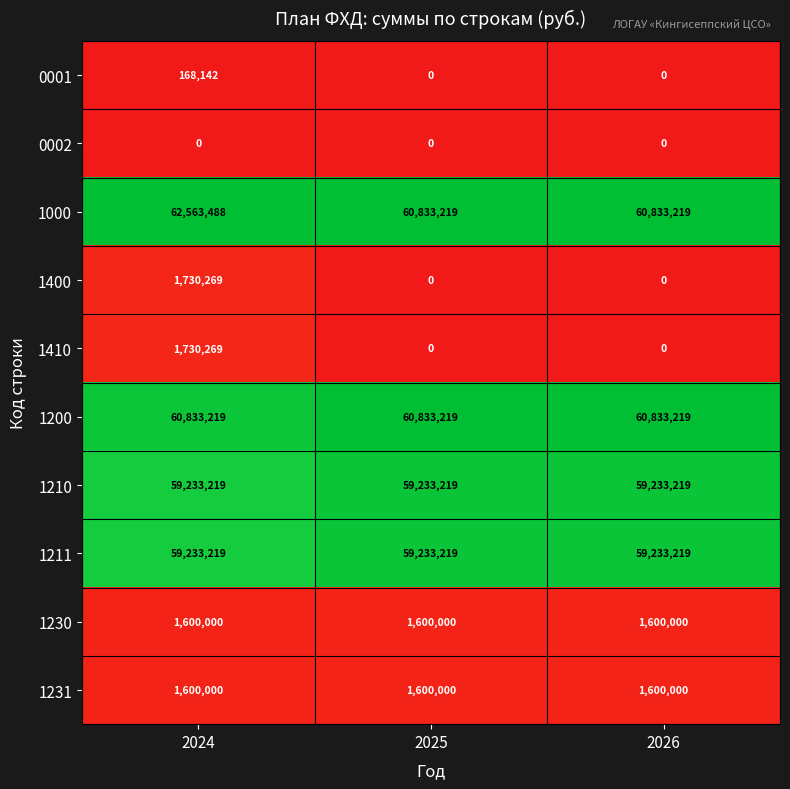

How many series are shown in this chart?

10